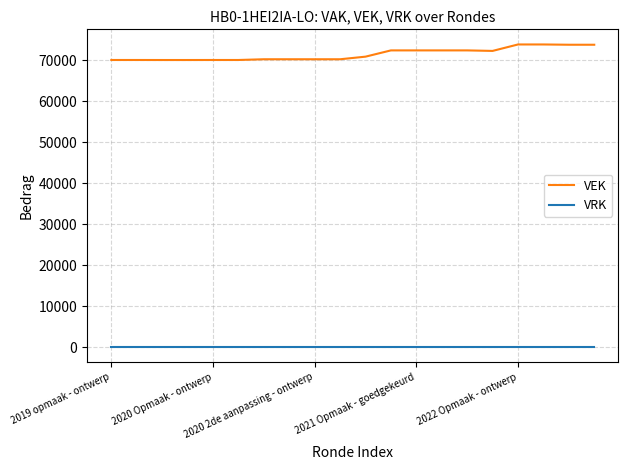

What are all the series names shown in the legend?

VEK, VRK